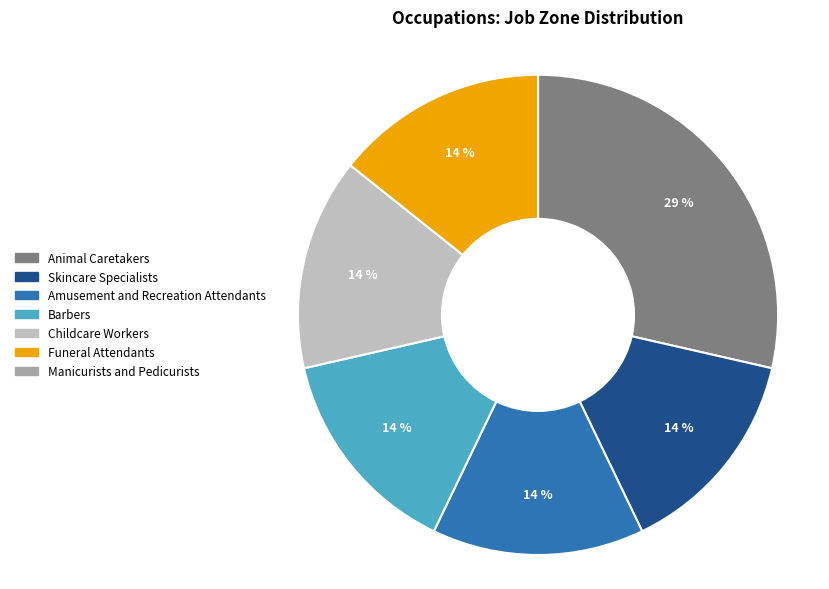

Which category has the biggest portion of the pie?

Animal Caretakers